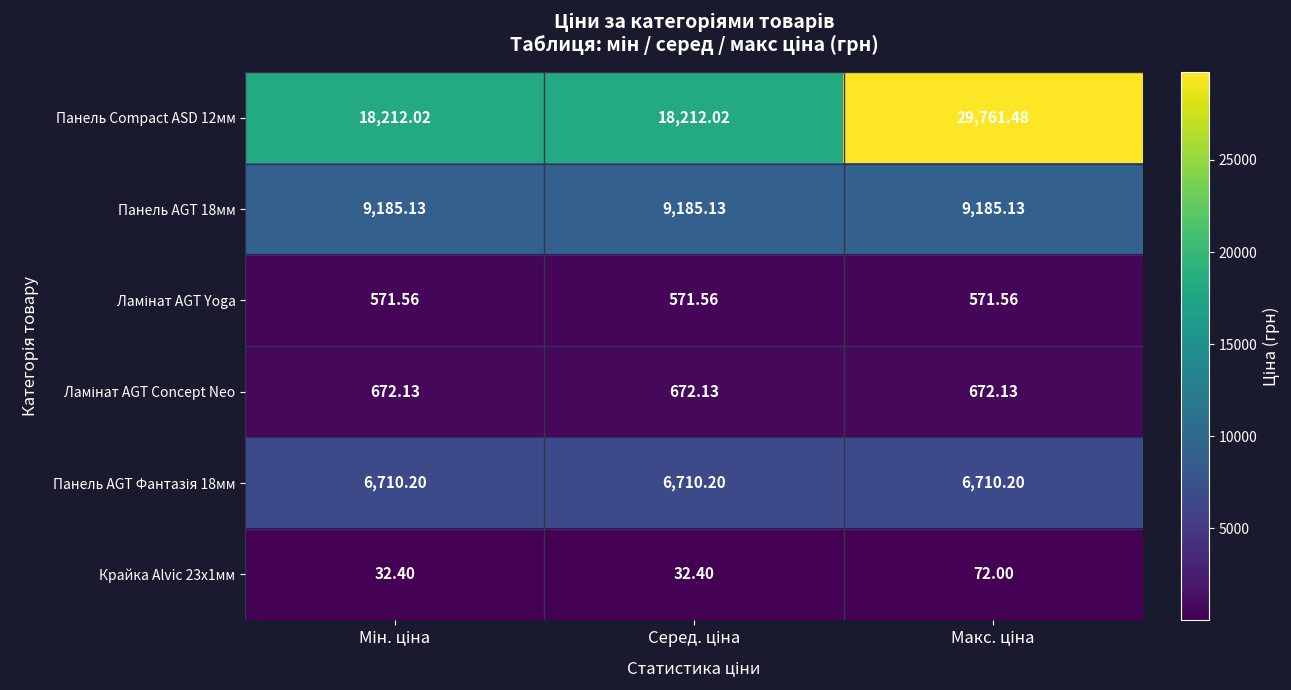

How many data points does each series have?

3